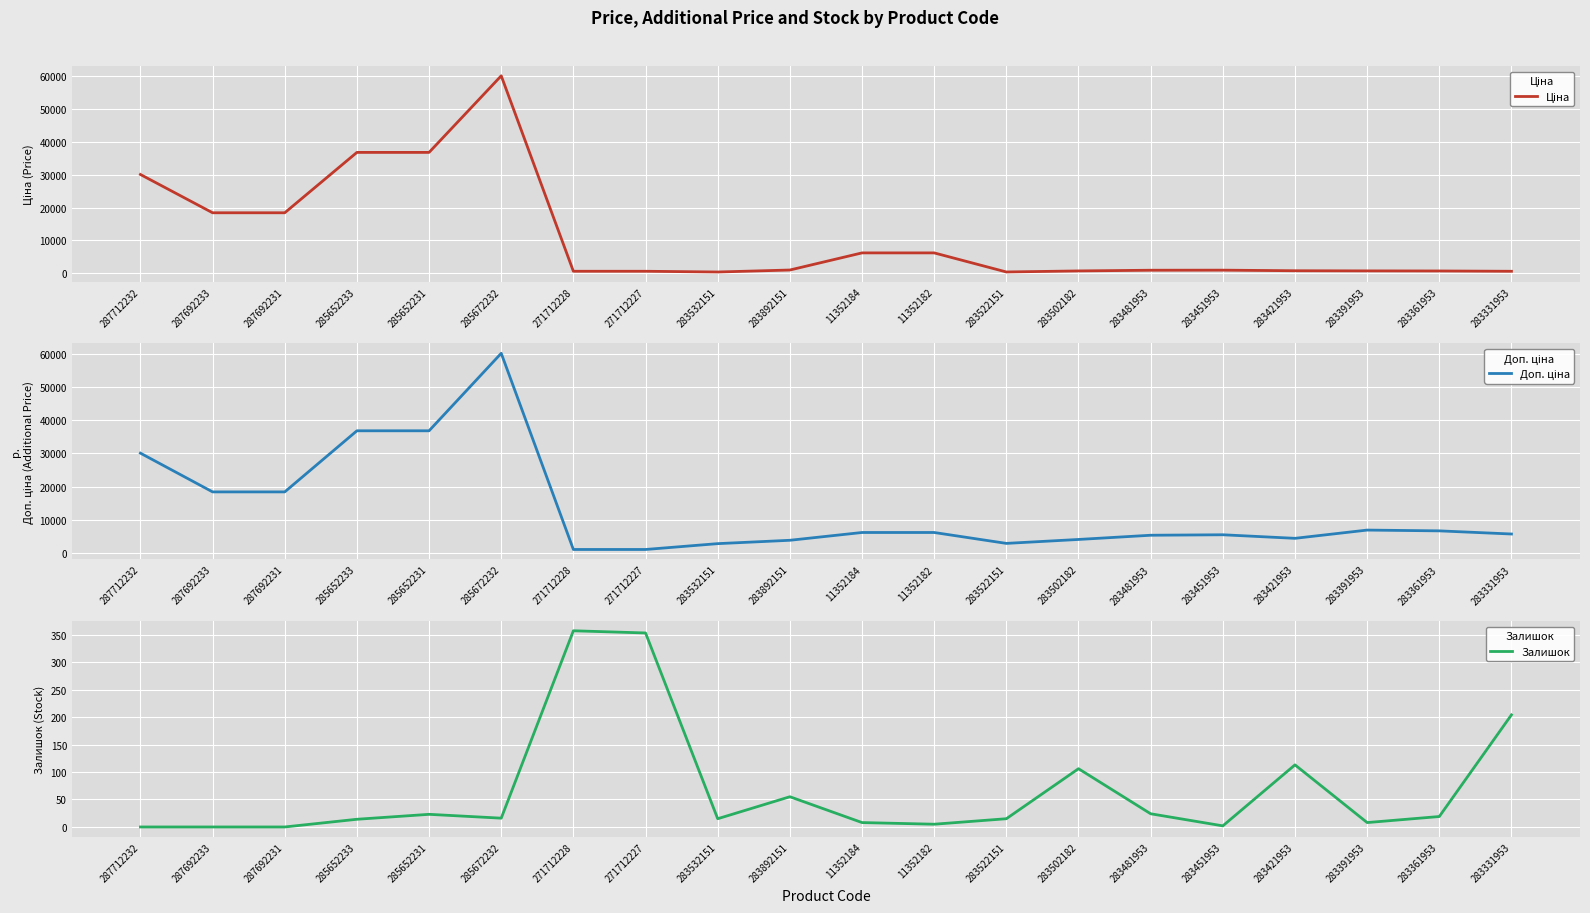

The value of Залишок at 283892151 is 89.7. True or false?

False